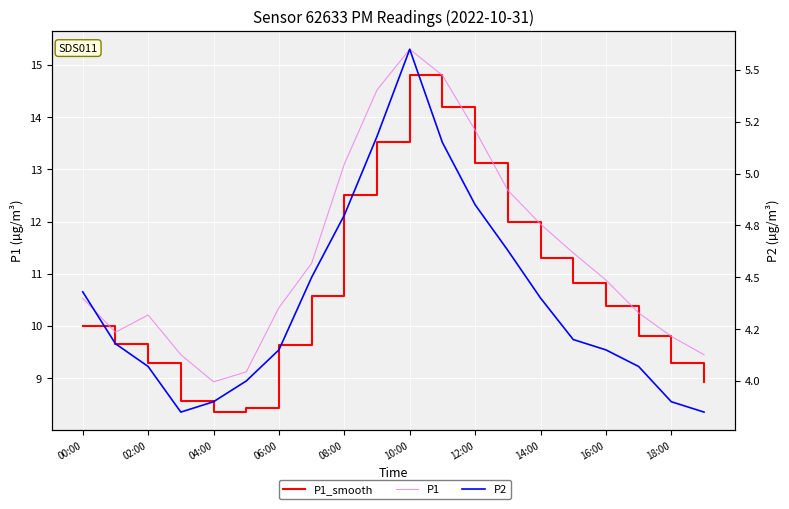

What is the label of the 15th point from the left?

14:00